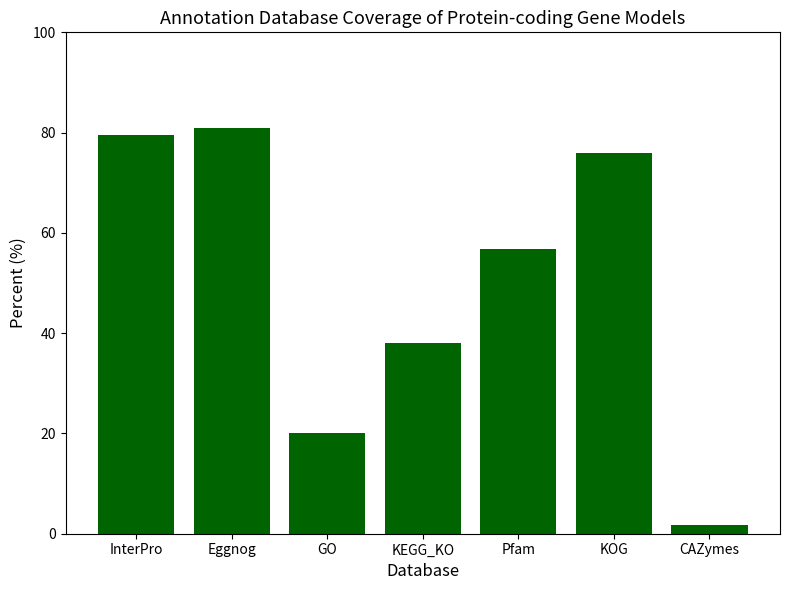

The value at KEGG_KO is 10.0. True or false?

False